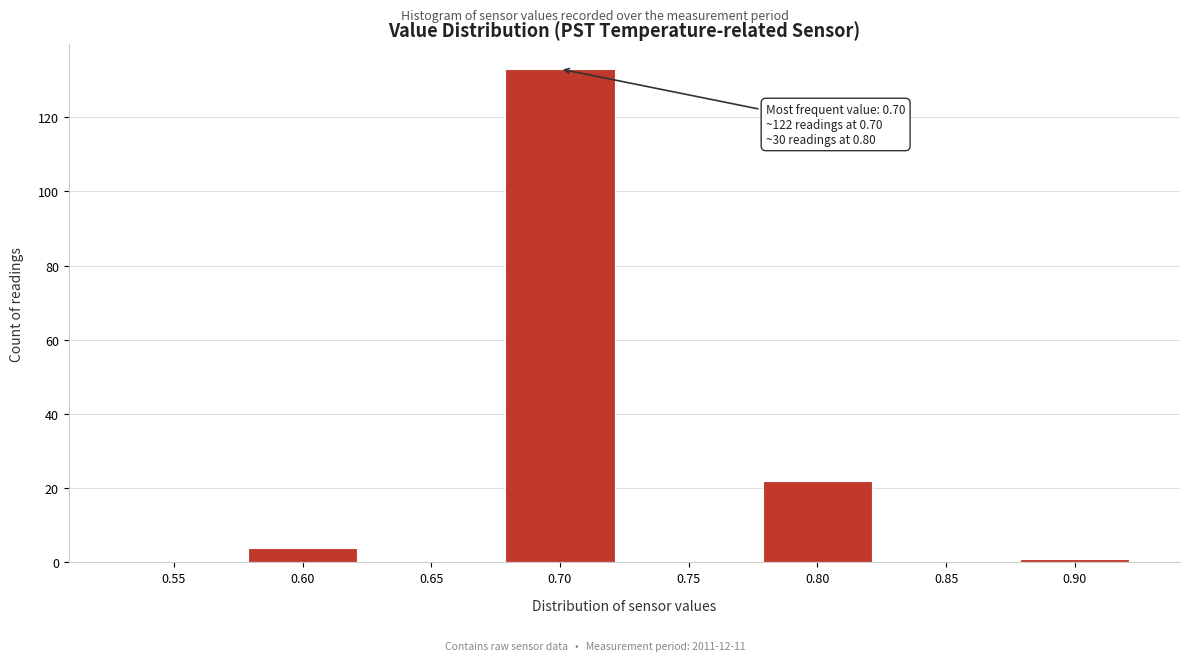

Reading left to right, what are all the values shown in this chart?

0.55=0	0.60=4	0.65=0	0.70=133	0.75=0	0.80=22	0.85=0	0.90=1